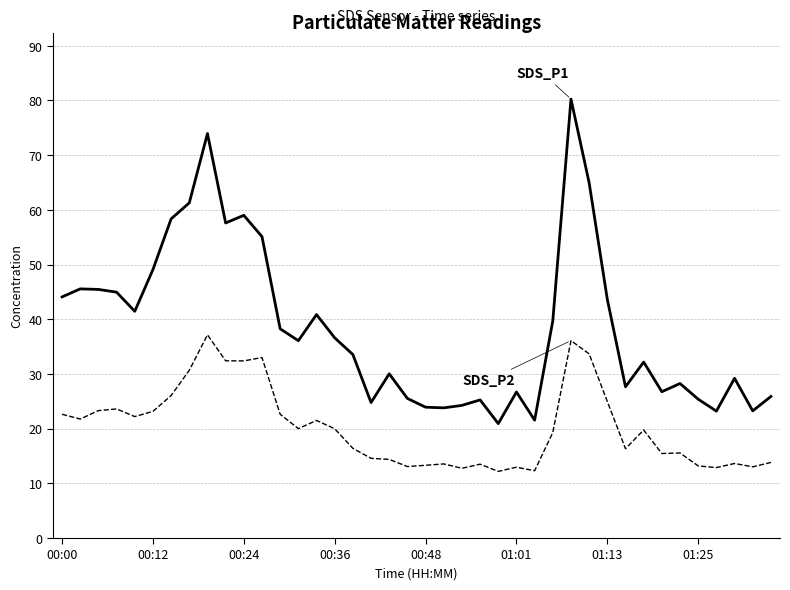

What is the smallest value displayed?

12.2